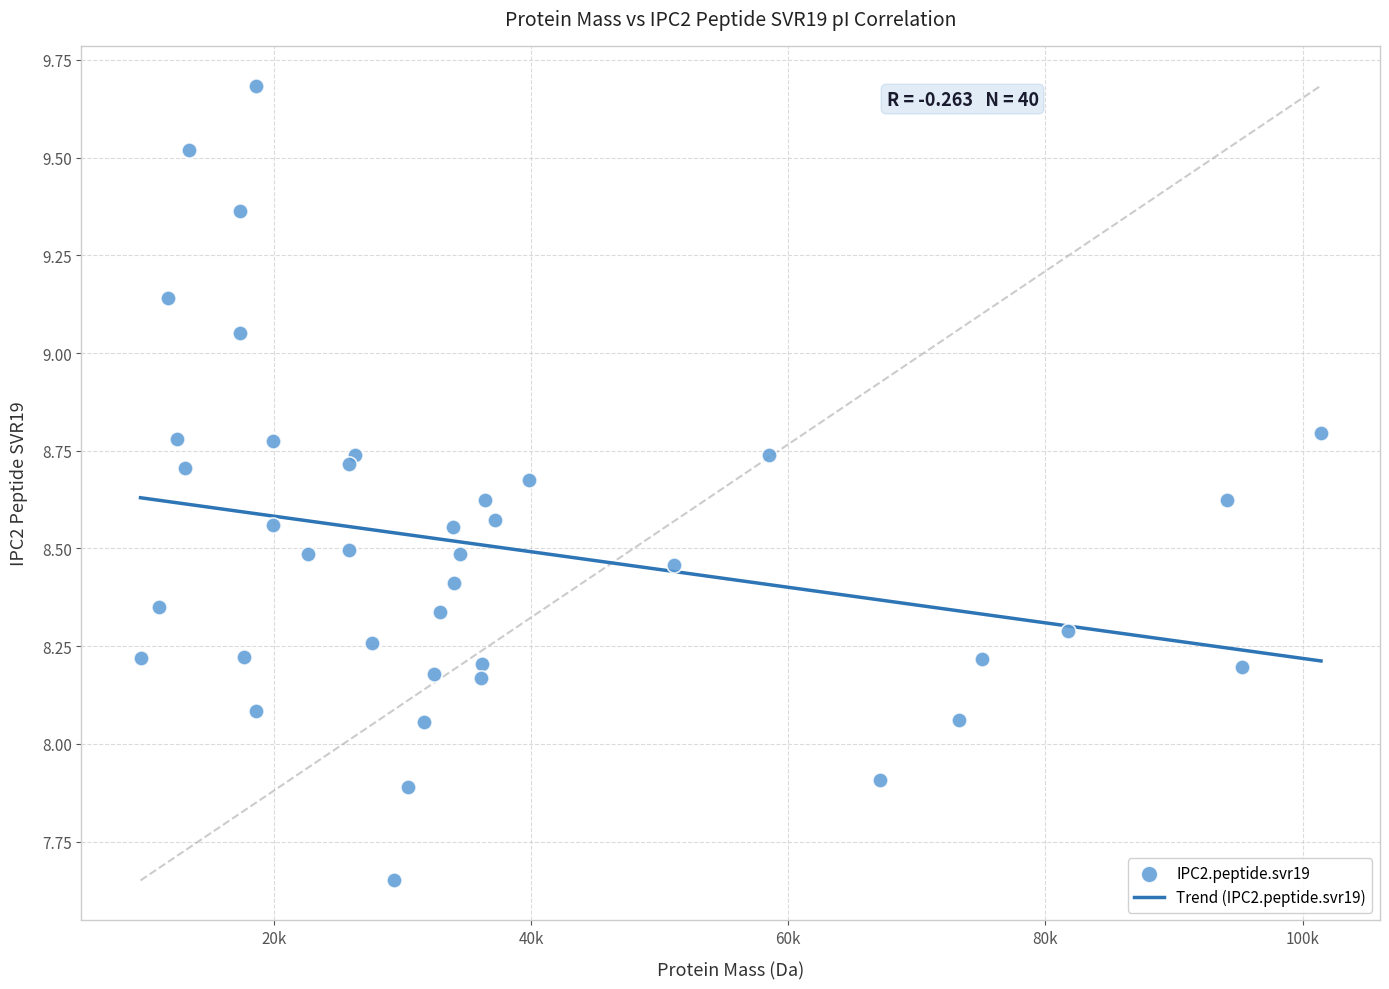

What is the range of X values (max minus min)?

91781.4